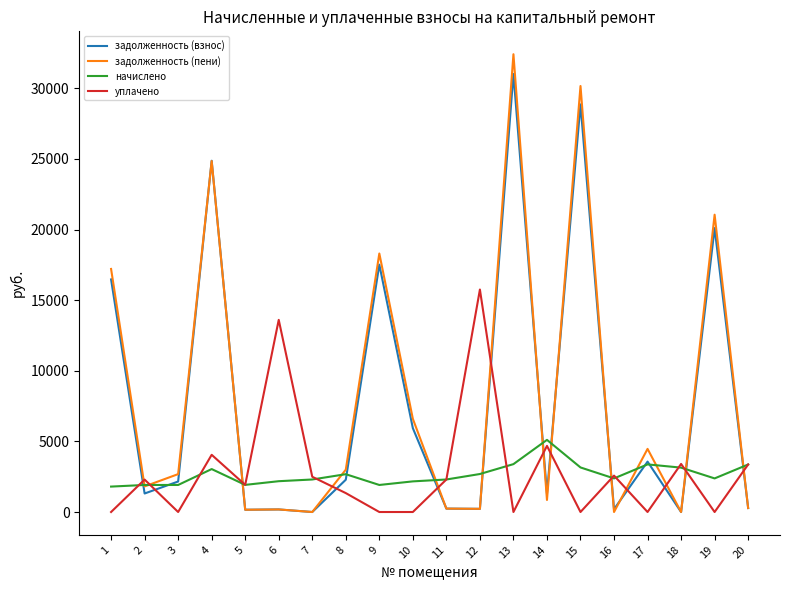

What is the lowest value of the начислено series?

1799.9